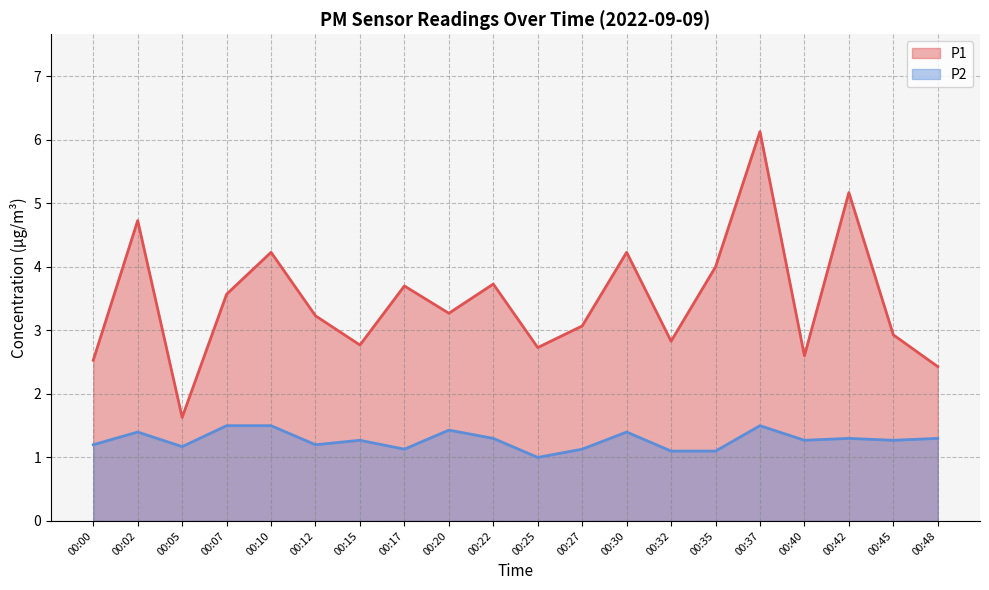

How many data points does each series have?

20